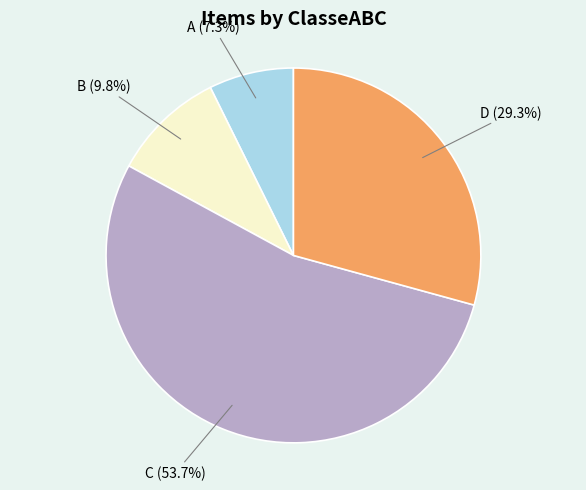

Is there any slice that represents more than half of the pie?

Yes